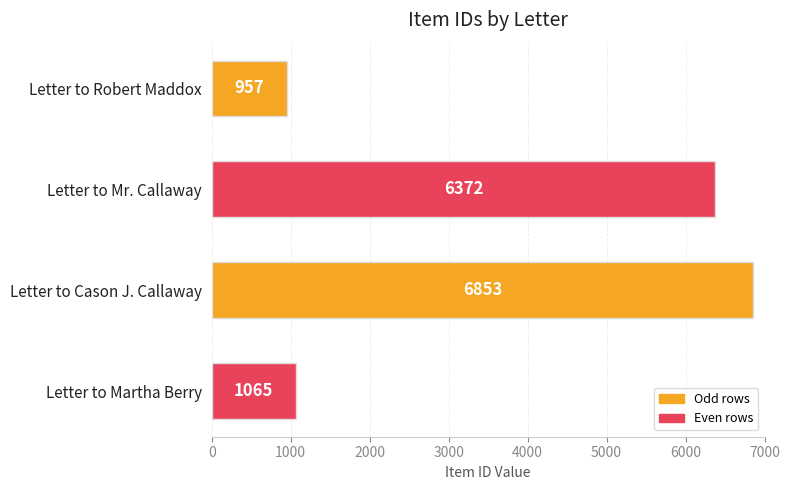

Which has a higher value, Letter to Cason J. Callaway or Letter to Robert Maddox?

Letter to Cason J. Callaway